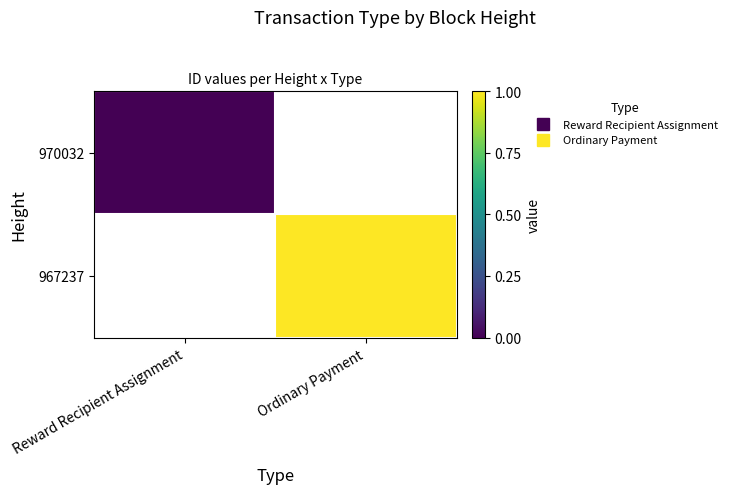

Is the value of 967237 at Reward Recipient Assignment greater than the value of 970032 at Ordinary Payment?

No